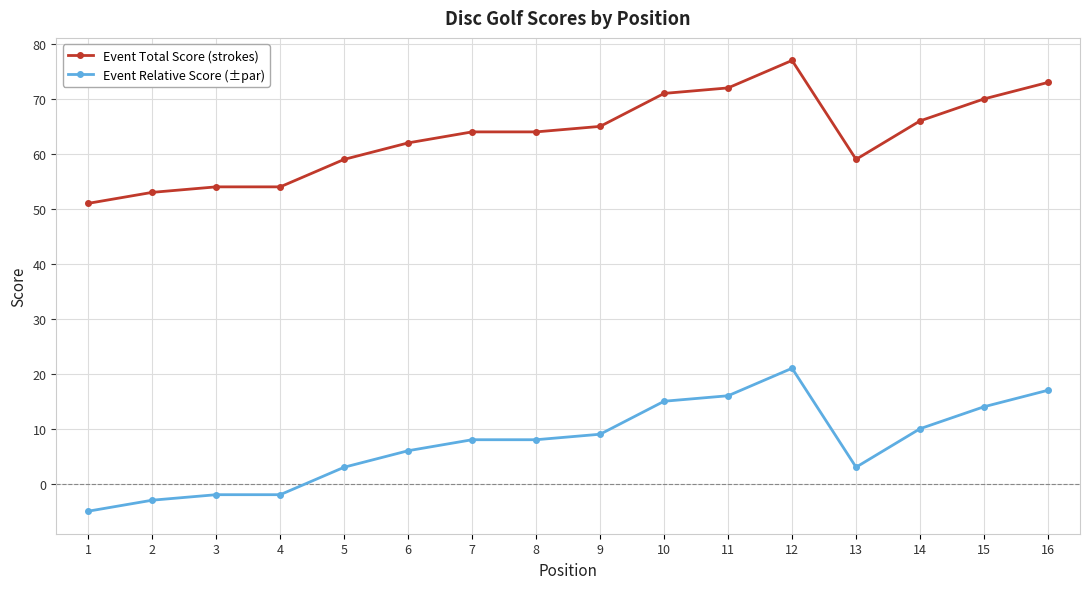

What is the difference between the maximum and minimum values in the Event Total Score (strokes) series?

26